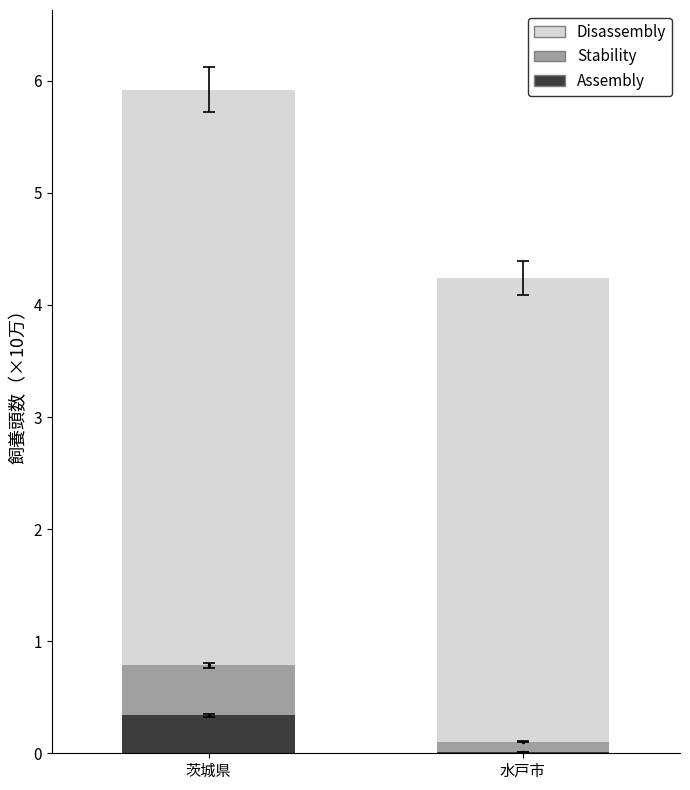

Does the chart contain stacked bars?

Yes